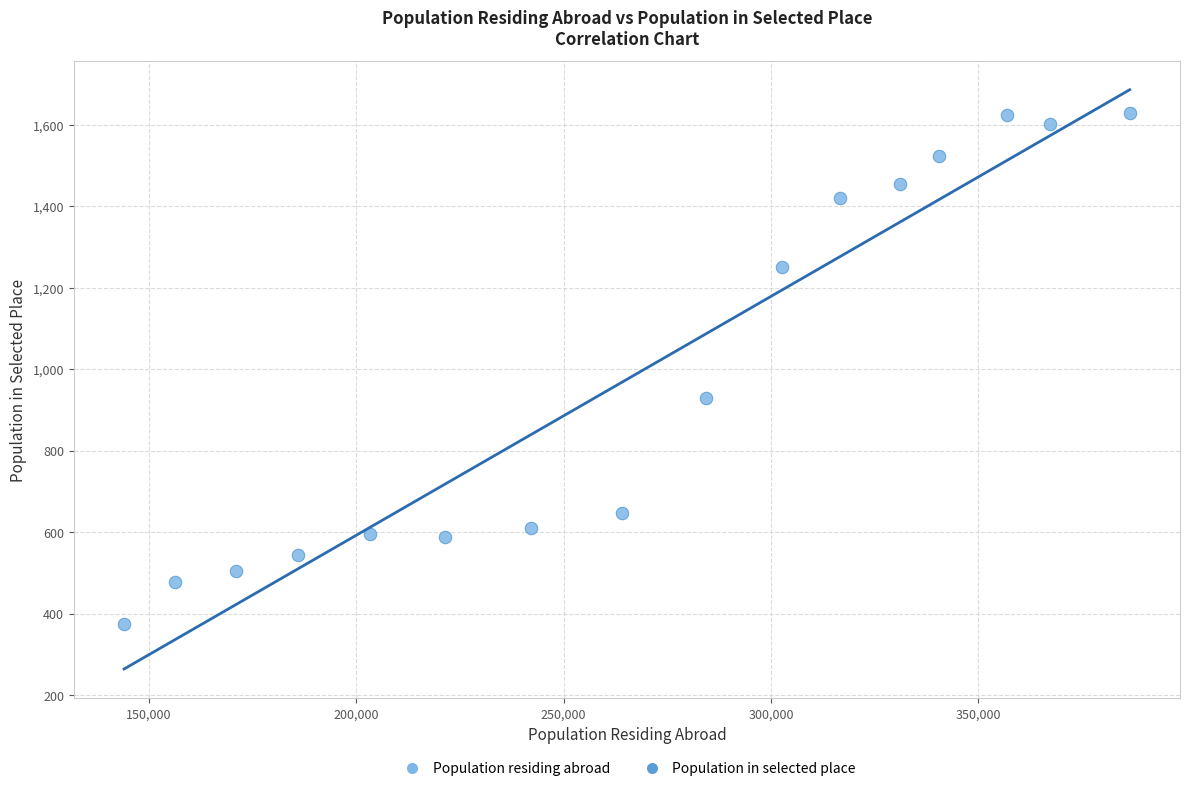

What is the range of X values (max minus min)?

242484